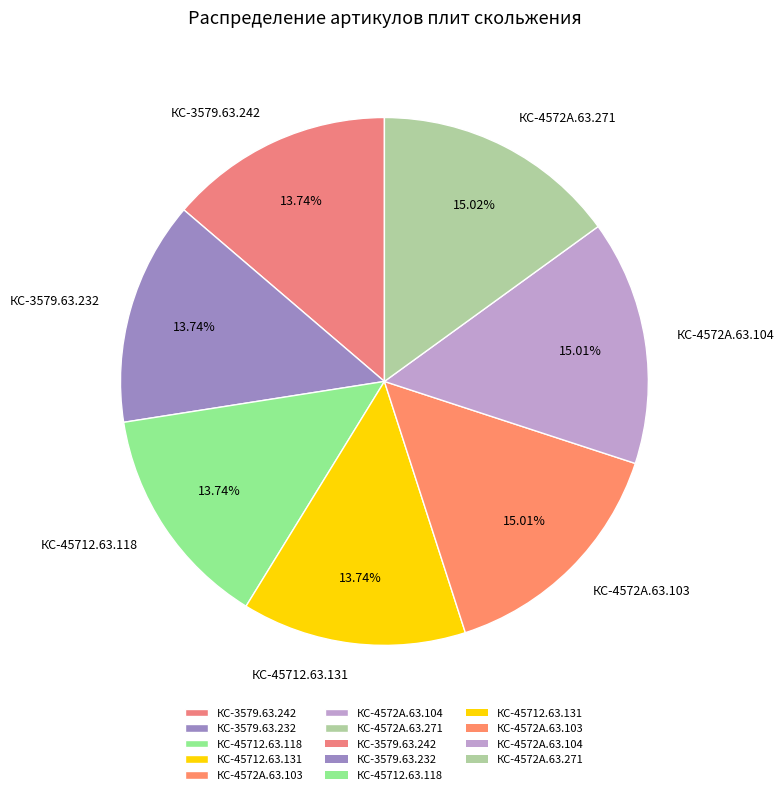

What percentage is the КС-3579.63.242 slice, to the nearest percent?

14%